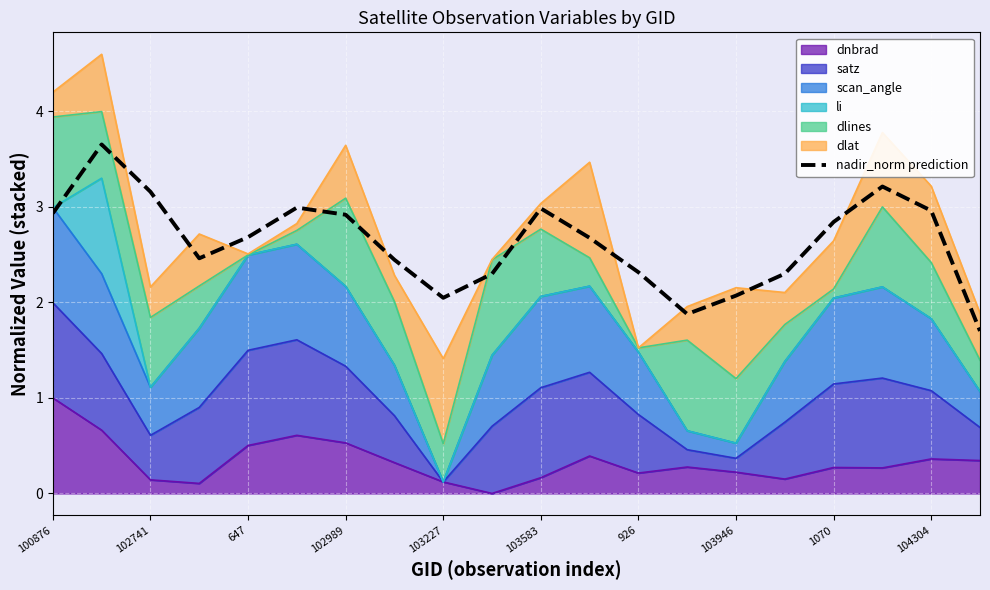

Reading left to right, extract all data points from this chart.

2.9	3.7	3.2	2.5	2.7	3.0	2.9	2.4	2.0	2.3	3.0	2.7	2.3	1.9	2.1	2.3	2.8	3.2	3.0	1.7